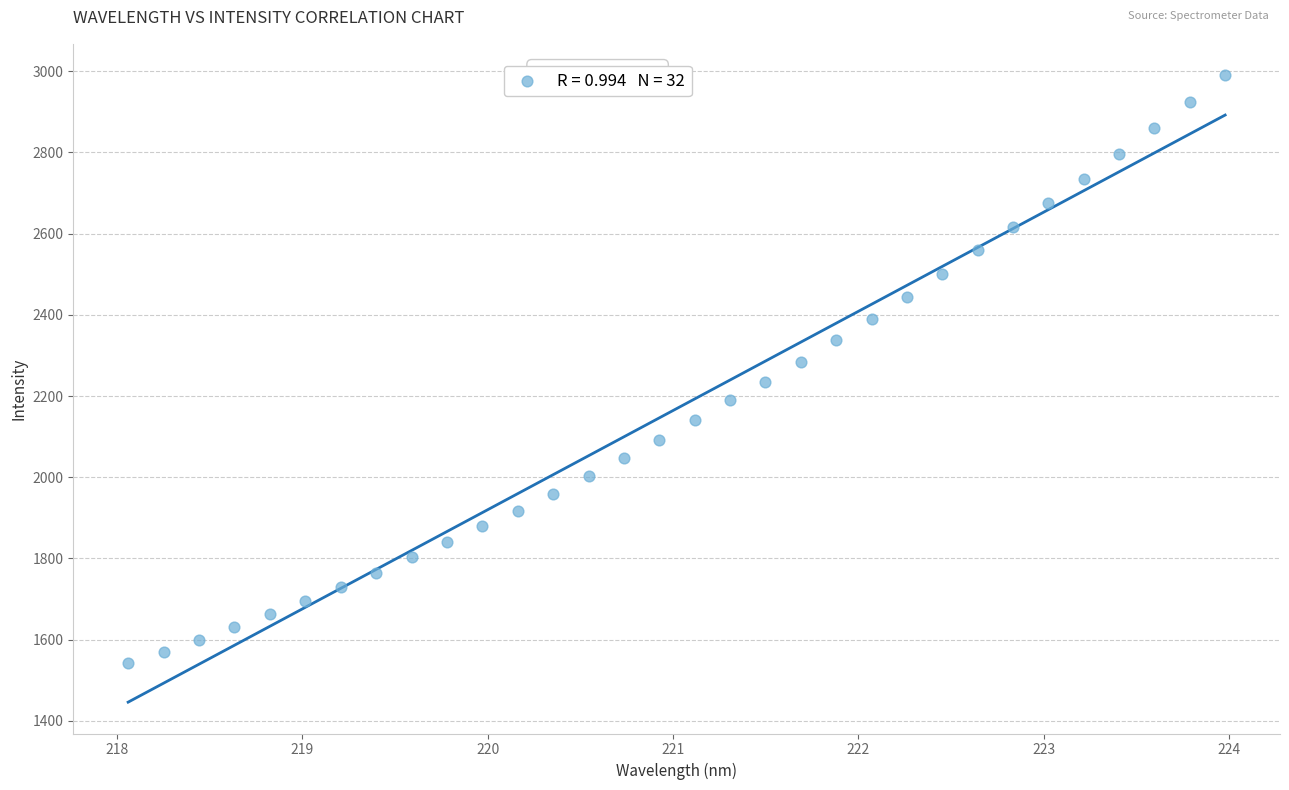

What is the range of X values (max minus min)?

5.9